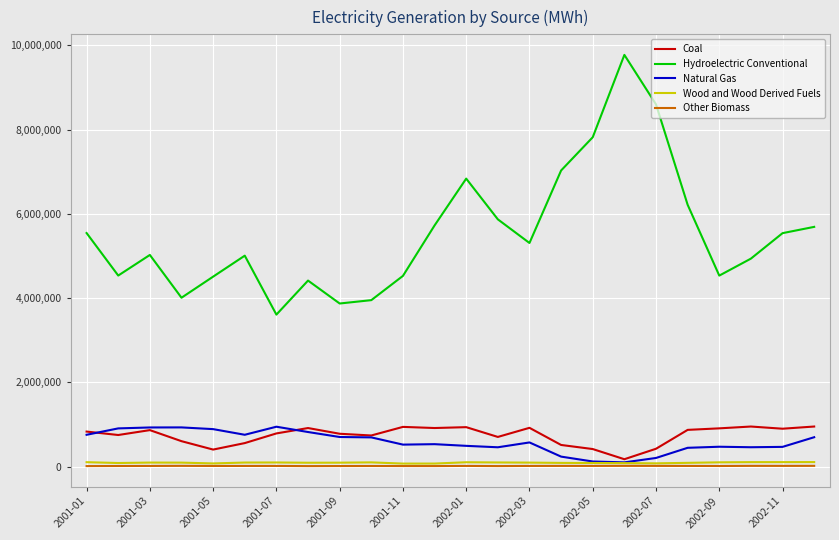

Is this an area chart (filled region under the line)?

No